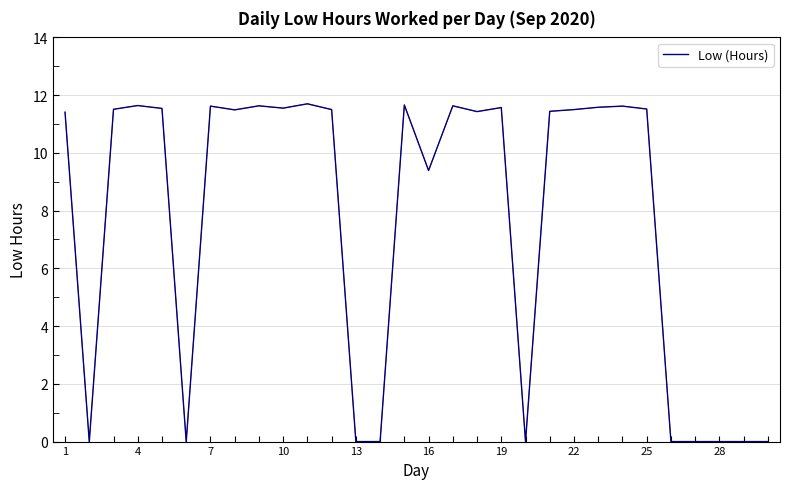

True or false: there are more than 2 points higher than both neighbors.

True